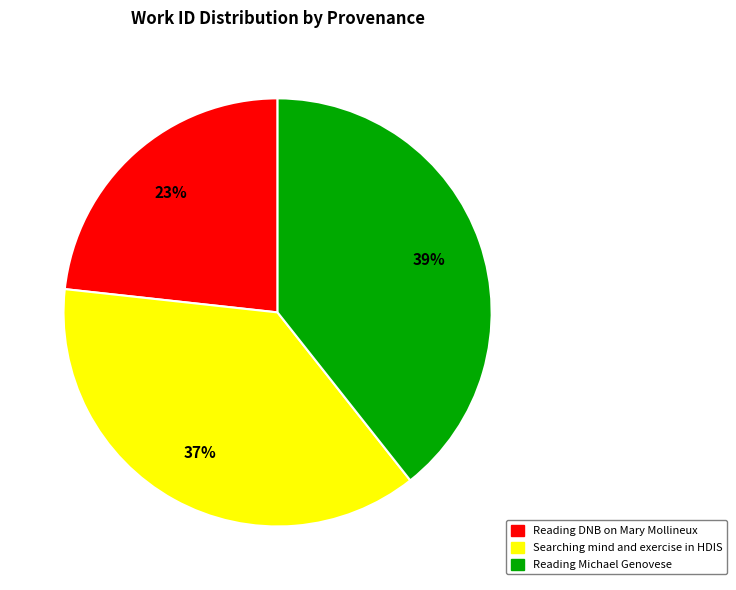

Approximately how many times larger is the value at Reading Michael Genovese compared to Reading DNB on Mary Mollineux?

1.7